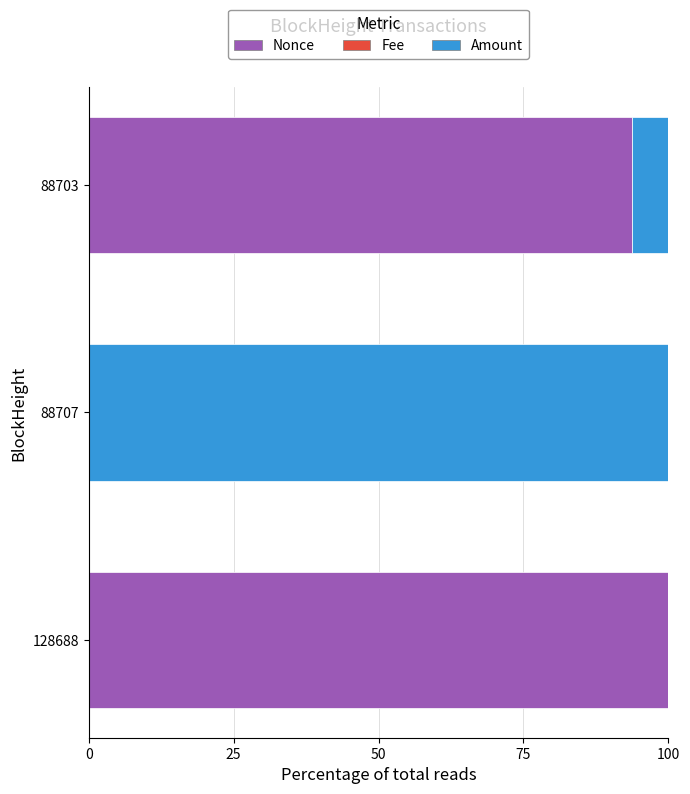

At which label does Nonce reach its peak?

128688